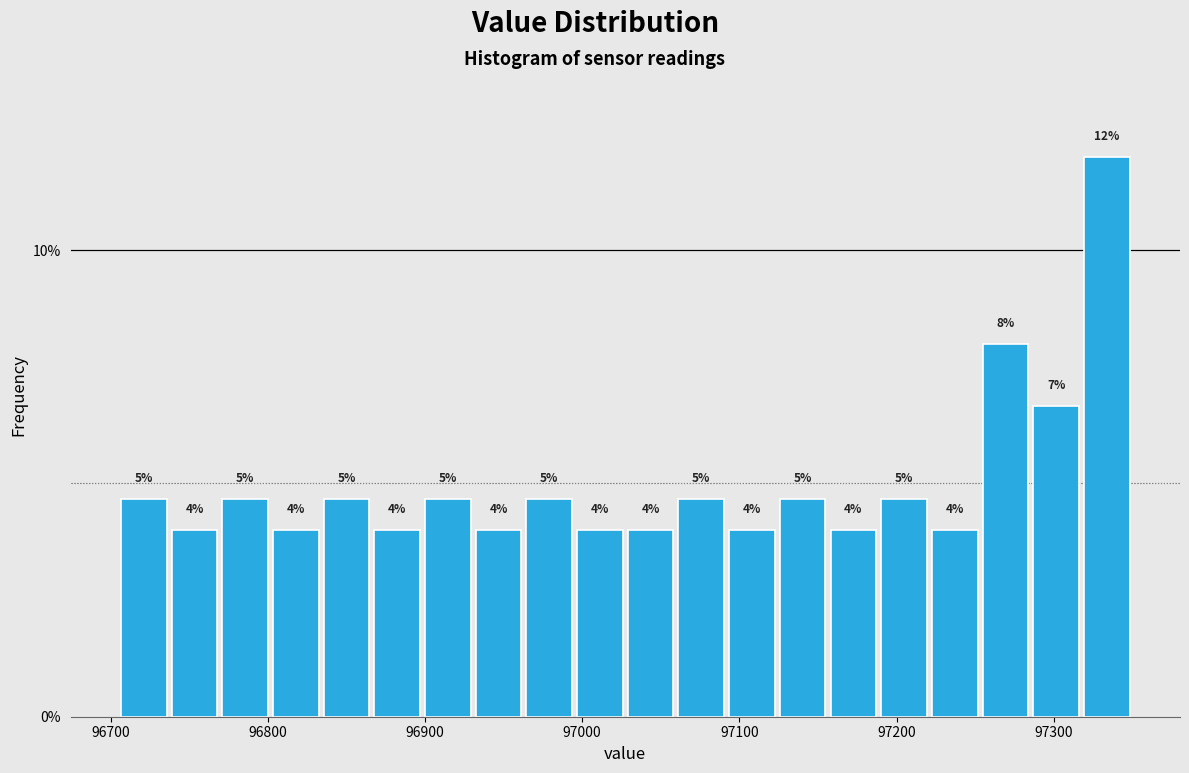

Read against the x-axis, roughly where is the centre of the tallest bar?

97330